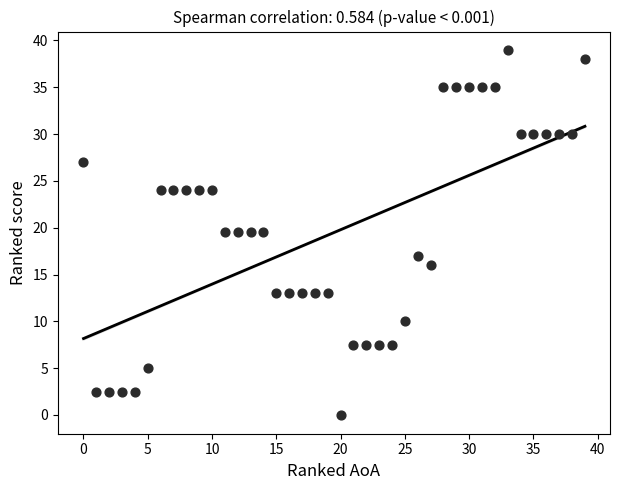

What is the range of X values (max minus min)?

39.0